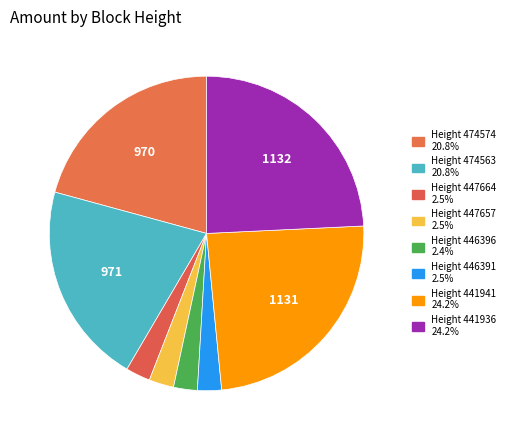

Which category has the biggest portion of the pie?

441936